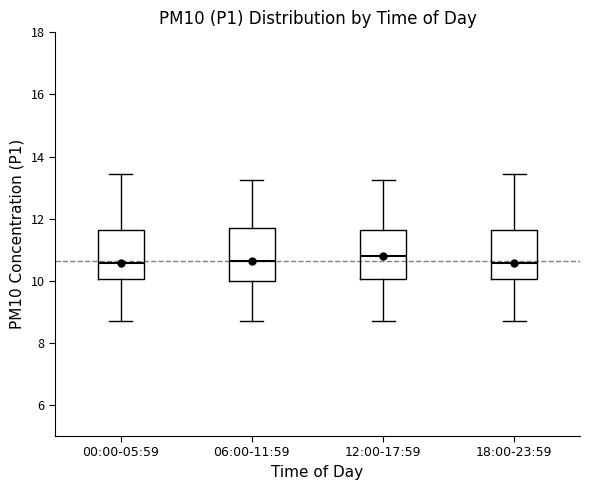

Reading left to right, transcribe this box plot: for each box, give where its median line is, the range the box spans, and where its two whiskers end, as read against the y-axis. The values are not printed on the chart, so give them approximately, as read against the axis.

00:00-05:59: median 10.6, box 10.0 to 11.6, whiskers 8.8 to 13.4
06:00-11:59: median 10.6, box 10.0 to 11.8, whiskers 8.8 to 13.2
12:00-17:59: median 10.8, box 10.0 to 11.6, whiskers 8.8 to 13.2
18:00-23:59: median 10.6, box 10.0 to 11.6, whiskers 8.8 to 13.4